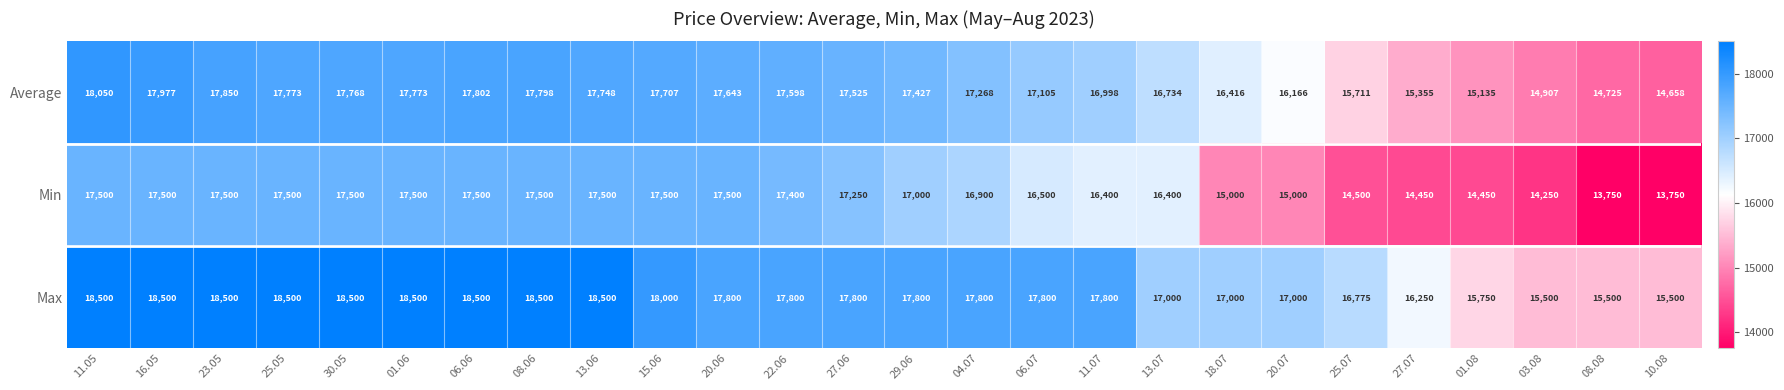

What is the difference between the second highest and second lowest values in the Average series?

3252